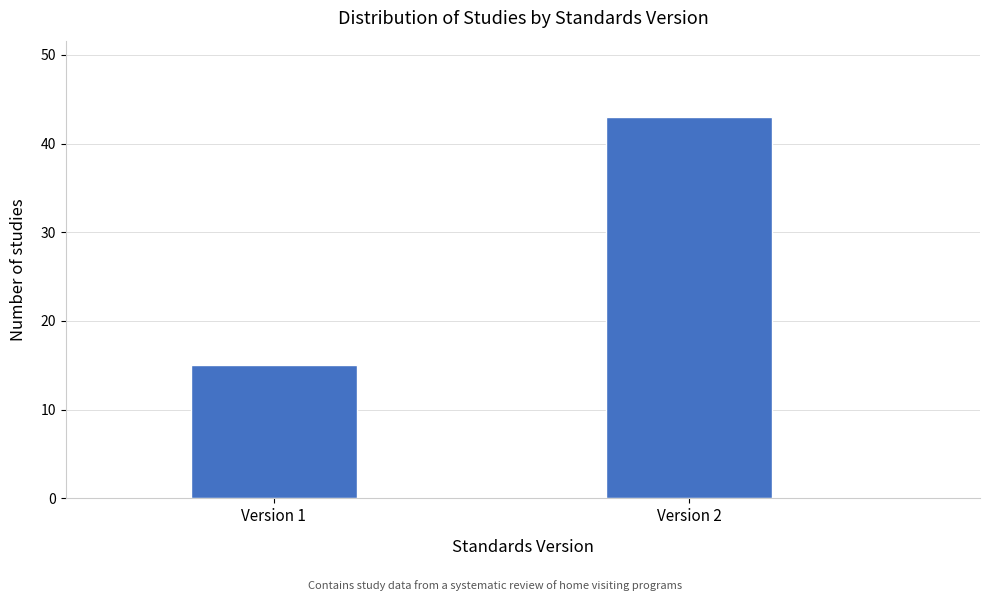

Reading left to right, what are all the values shown in this chart?

15	43